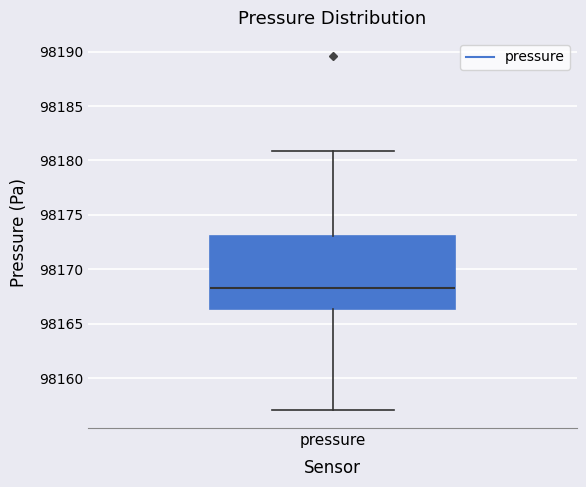

Read this box plot against the y-axis: the position of the median line, the range covered by the box, and the ends of both whiskers. The values are not printed on the chart, so give them approximately, as read against the axis.

median 98168.5, box 98166.5 to 98173.0, whiskers 98157.0 to 98181.0